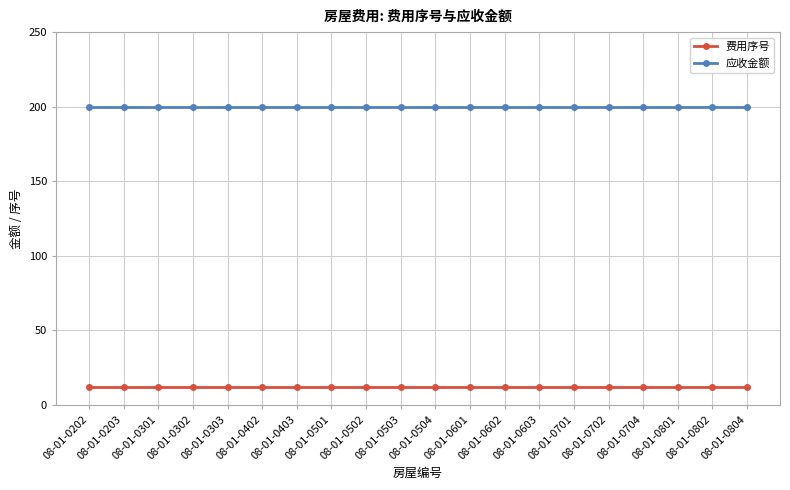

What is the lowest value of the 费用序号 series?

12